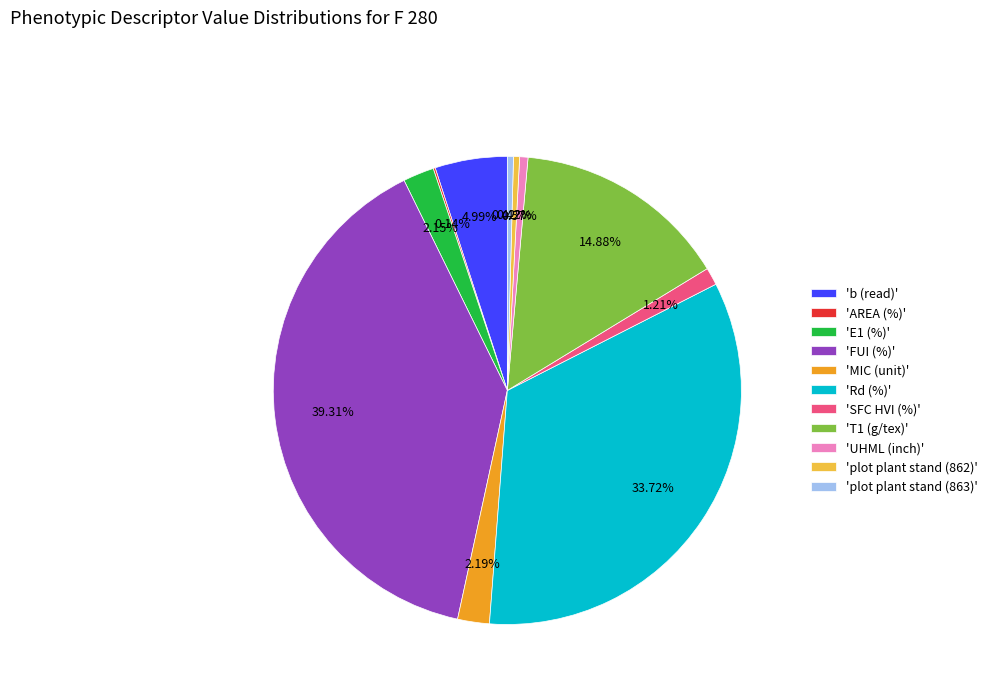

Combined, do 'Rd (%)' and 'UHML (inch)' account for over 50%?

No